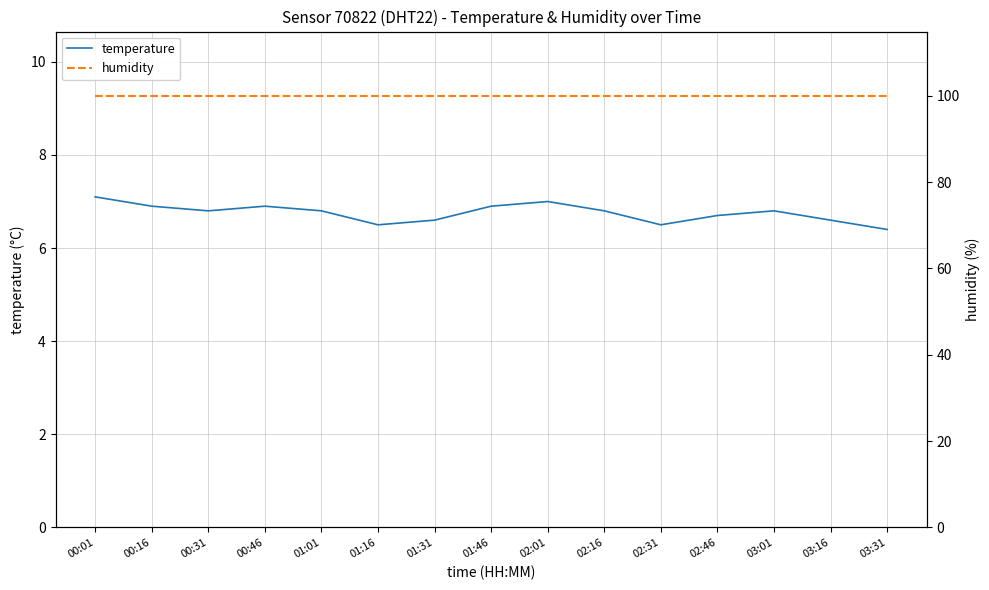

What is the difference between the temperature values at 03:01 and 02:31?

0.3